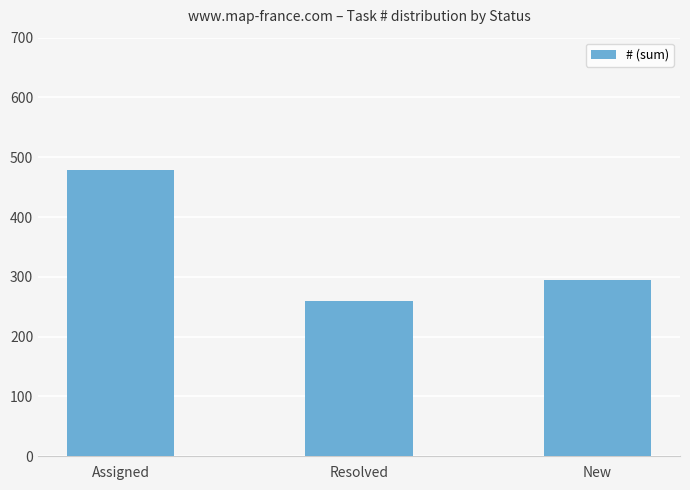

Reading right to left, what are all the values shown in this chart?

295	260	479